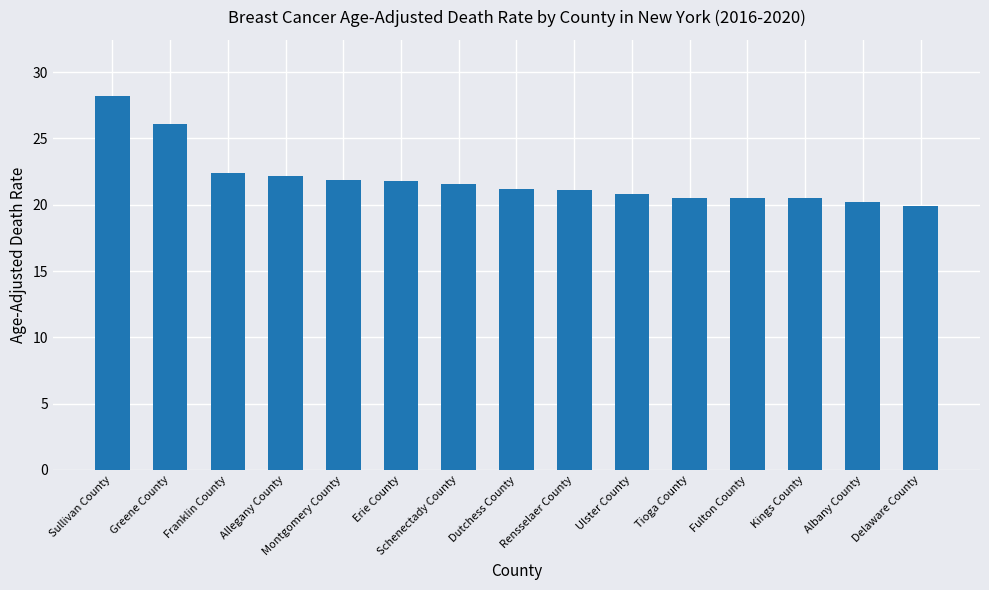

What is the label of the 11th bar from the right?

Montgomery County